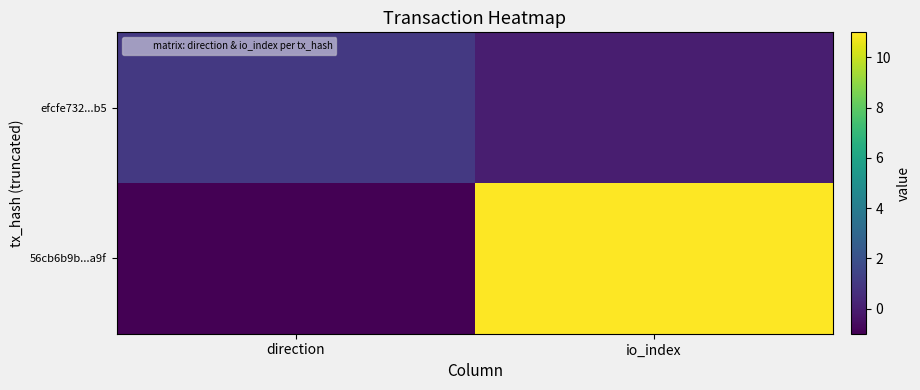

Reading right to left, what are all the values shown in this chart?

56cb6b9b...a9f: io_index=11	direction=-1
efcfe732...b5: io_index=0	direction=1